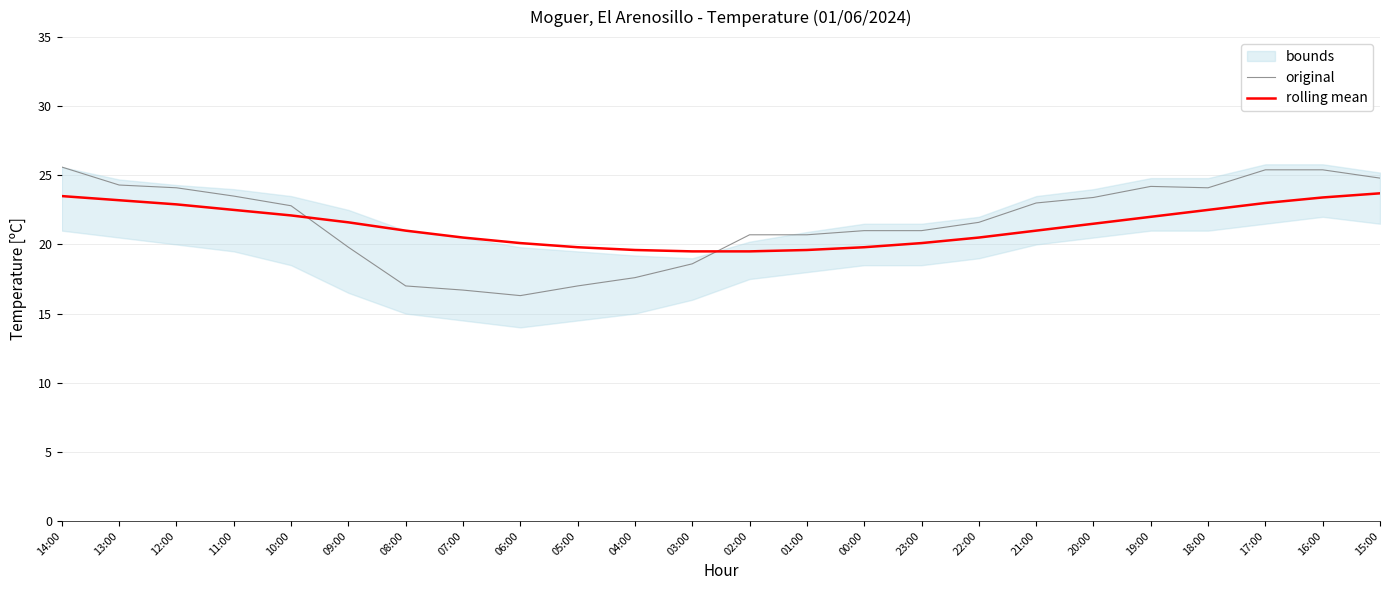

Reading left to right, what are all the values shown in this chart?

original: 14:00=25.6	13:00=24.3	12:00=24.1	11:00=23.5	10:00=22.8	09:00=19.8	08:00=17.0	07:00=16.7	06:00=16.3	05:00=17.0	04:00=17.6	03:00=18.6	02:00=20.7	01:00=20.7	00:00=21.0	23:00=21.0	22:00=21.6	21:00=23.0	20:00=23.4	19:00=24.2	18:00=24.1	17:00=25.4	16:00=25.4	15:00=24.8
rolling mean: 14:00=23.5	13:00=23.2	12:00=22.9	11:00=22.5	10:00=22.1	09:00=21.6	08:00=21.0	07:00=20.5	06:00=20.1	05:00=19.8	04:00=19.6	03:00=19.5	02:00=19.5	01:00=19.6	00:00=19.8	23:00=20.1	22:00=20.5	21:00=21.0	20:00=21.5	19:00=22.0	18:00=22.5	17:00=23.0	16:00=23.4	15:00=23.7